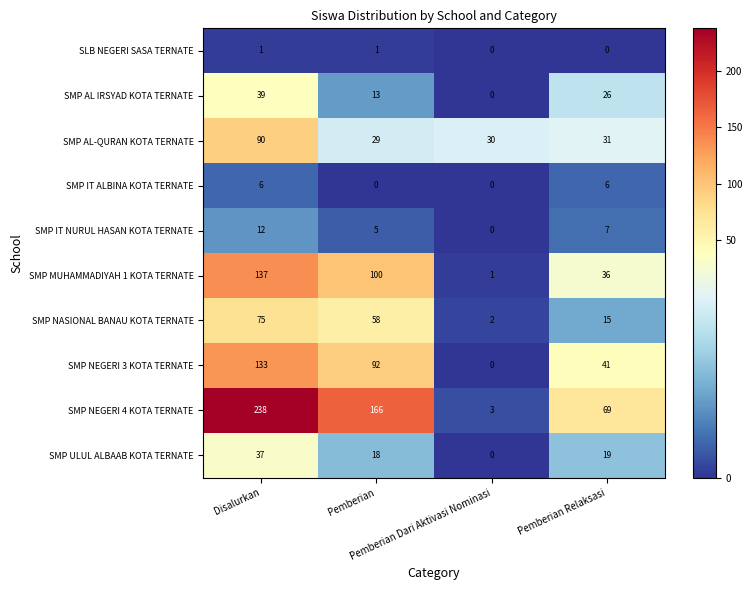

List the series in order of their peak value, highest first.

SMP NEGERI 4 KOTA TERNATE, SMP MUHAMMADIYAH 1 KOTA TERNATE, SMP NEGERI 3 KOTA TERNATE, SMP AL-QURAN KOTA TERNATE, SMP NASIONAL BANAU KOTA TERNATE, SMP AL IRSYAD KOTA TERNATE, SMP ULUL ALBAAB KOTA TERNATE, SMP IT NURUL HASAN KOTA TERNATE, SMP IT ALBINA KOTA TERNATE, SLB NEGERI SASA TERNATE